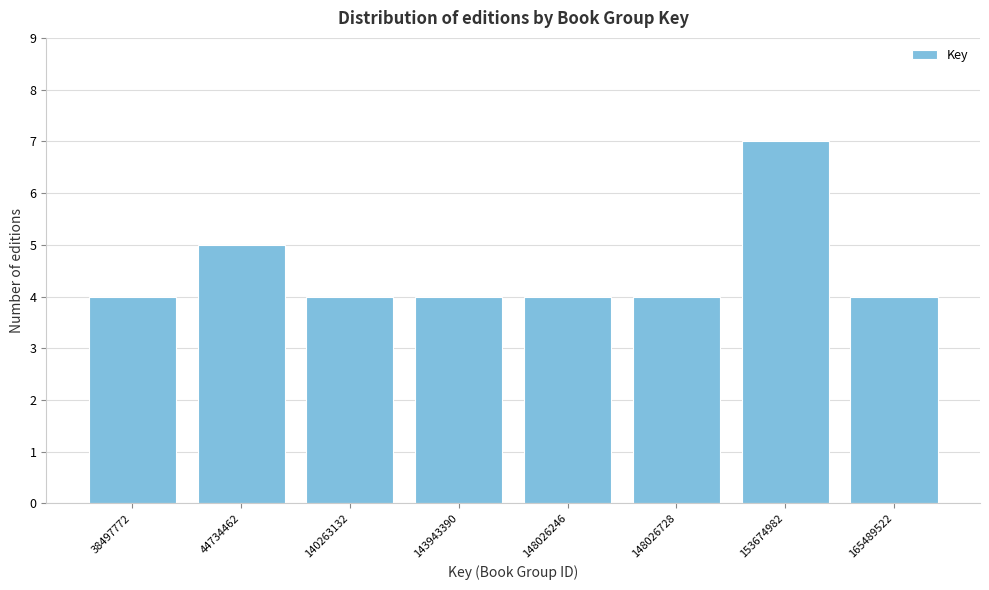

Reading left to right, extract all data points from this chart.

4	5	4	4	4	4	7	4